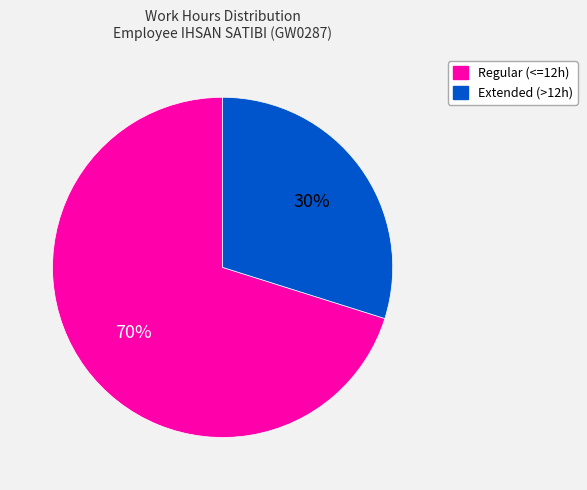

Does any single category account for the majority?

Yes